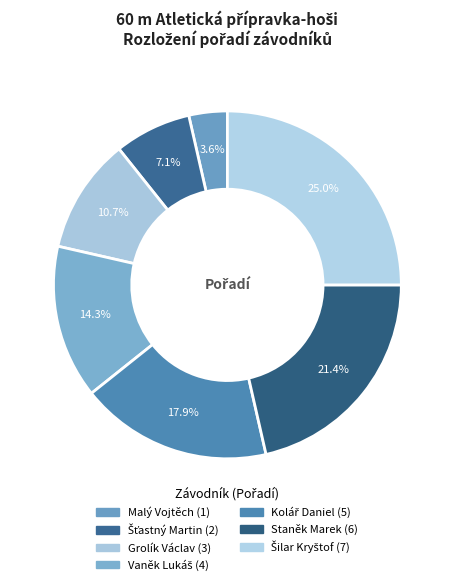

Count the number of slices in the pie.

7